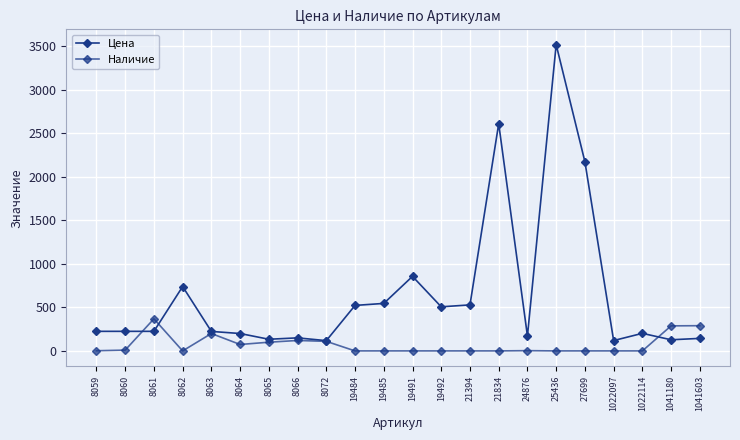

Is this an area chart (filled region under the line)?

No